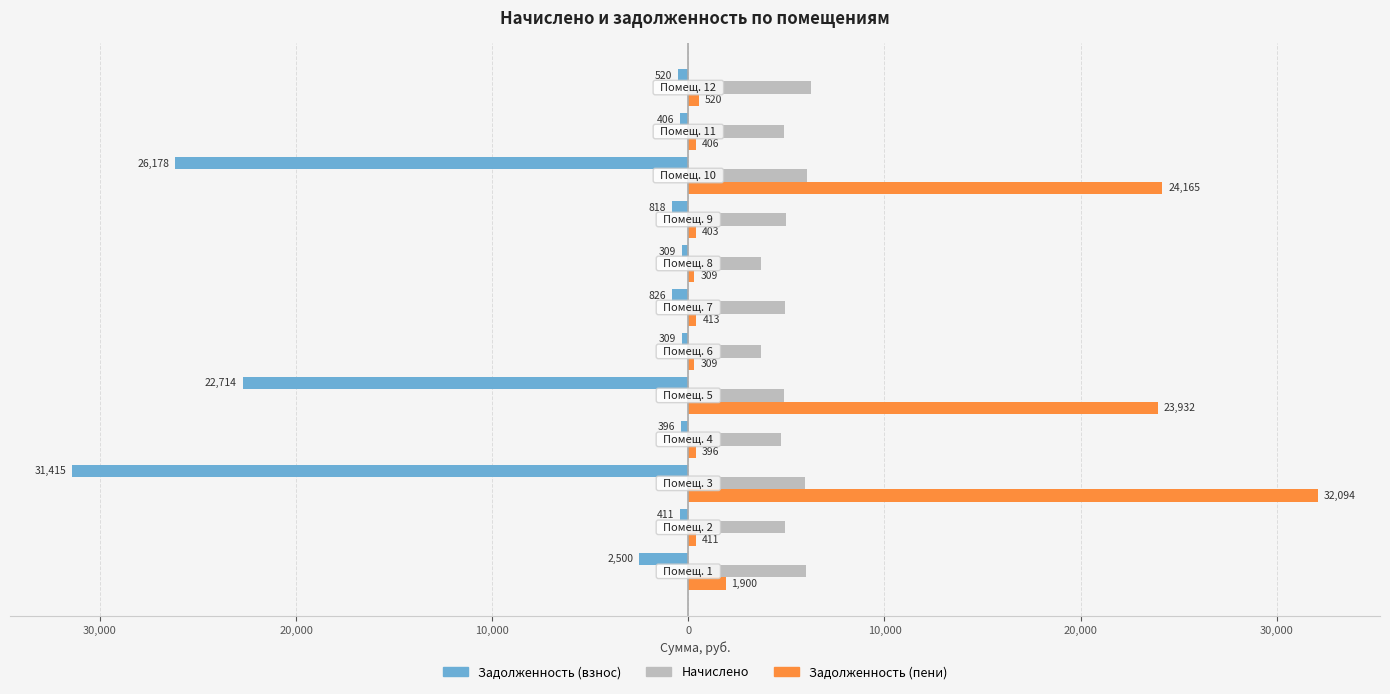

What are all the series names shown in the legend?

Задолженность (взнос), Начислено, Задолженность (пени)